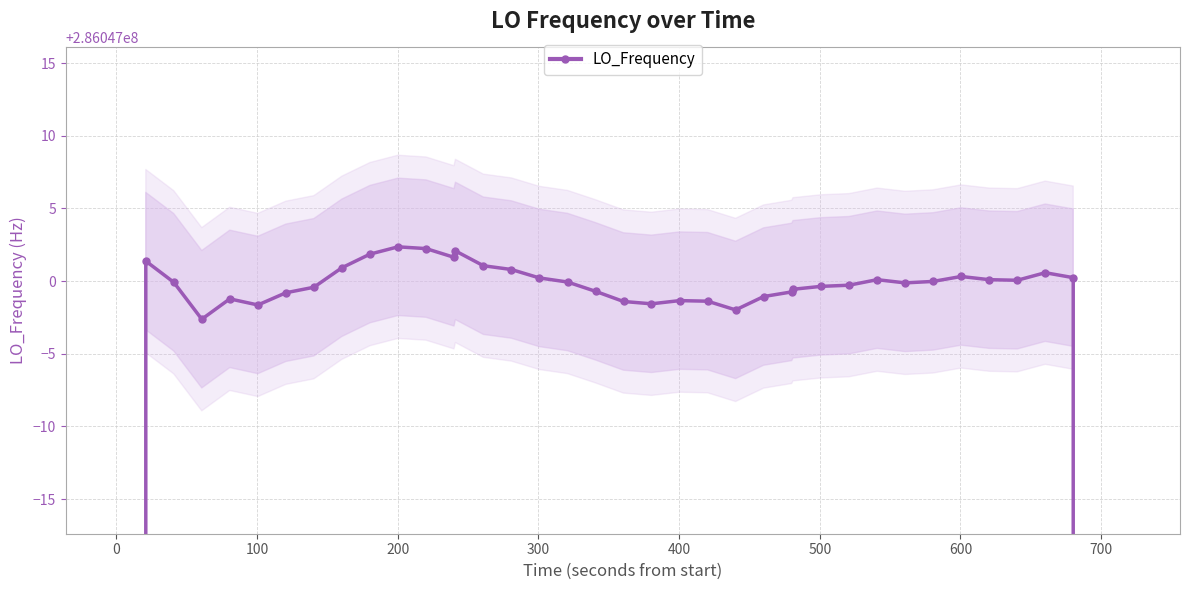

How many lines are shown in the chart?

1